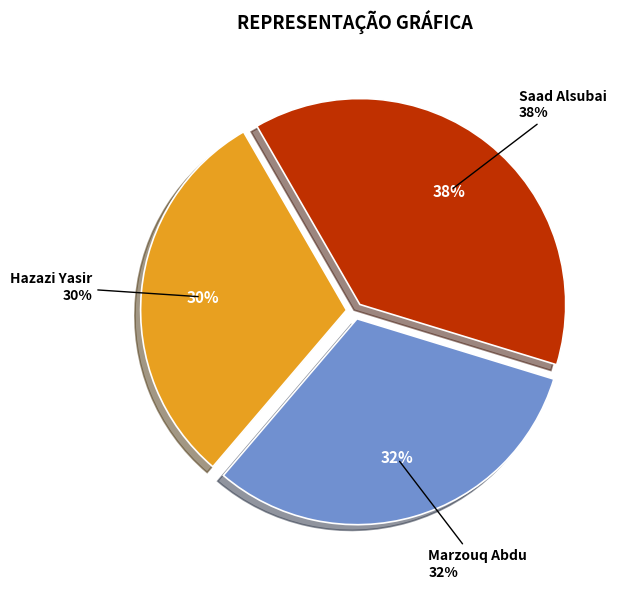

Count the number of slices in the pie.

3